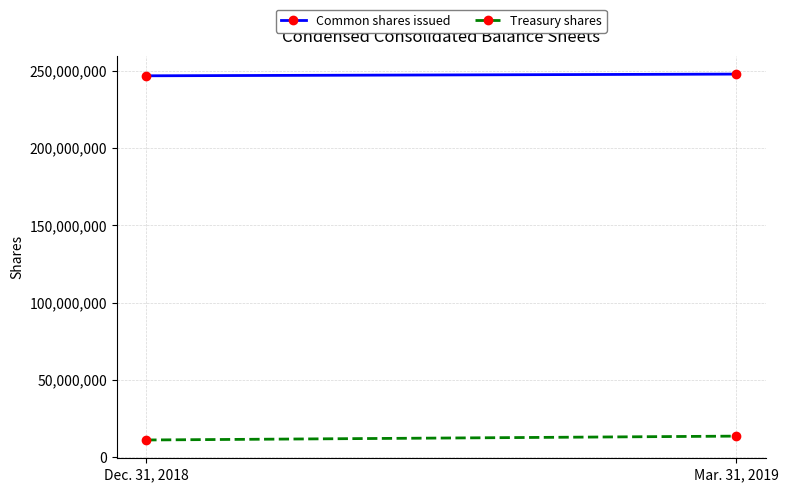

True or false: Treasury shares has a value of 11100000 at Dec. 31, 2018.

True